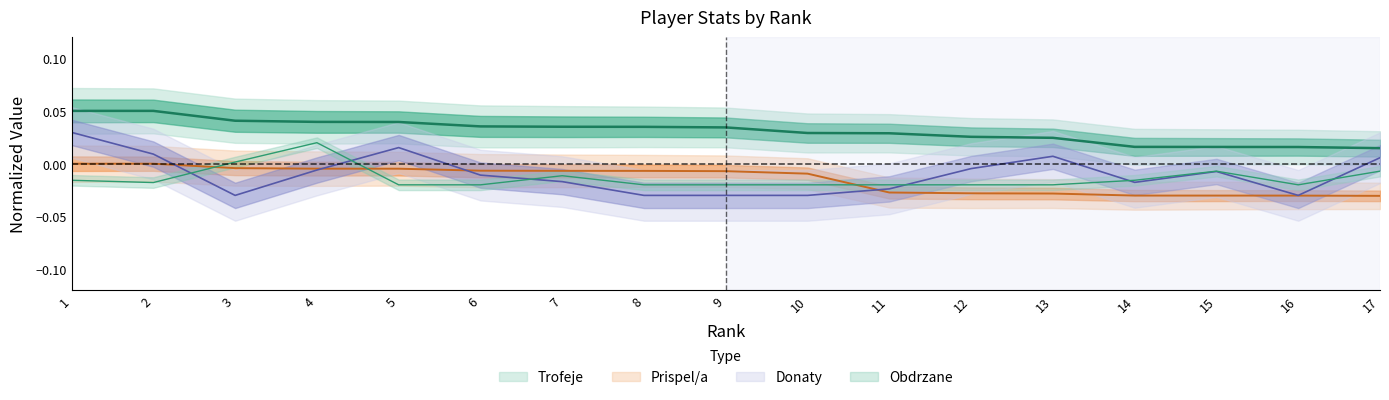

What are all the series names shown in the legend?

Trofeje, Prispel/a, Donaty, Obdrzane